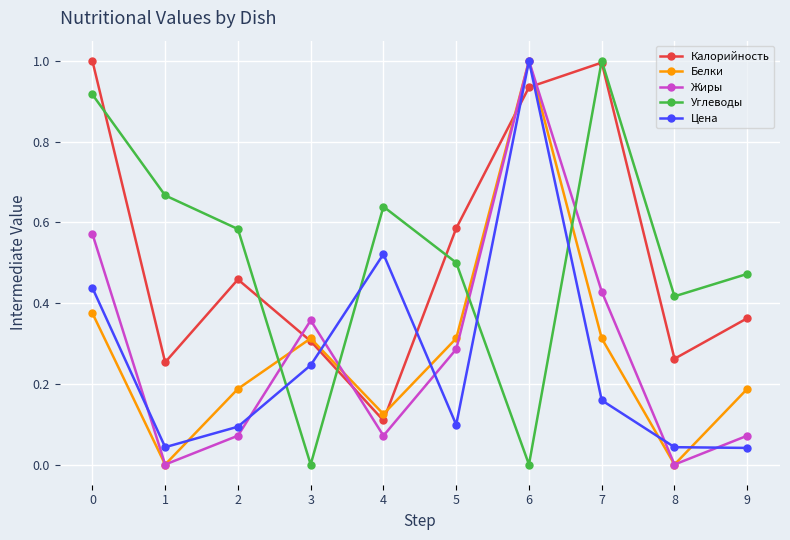

What is the difference between the highest and lowest values at 7?

0.8